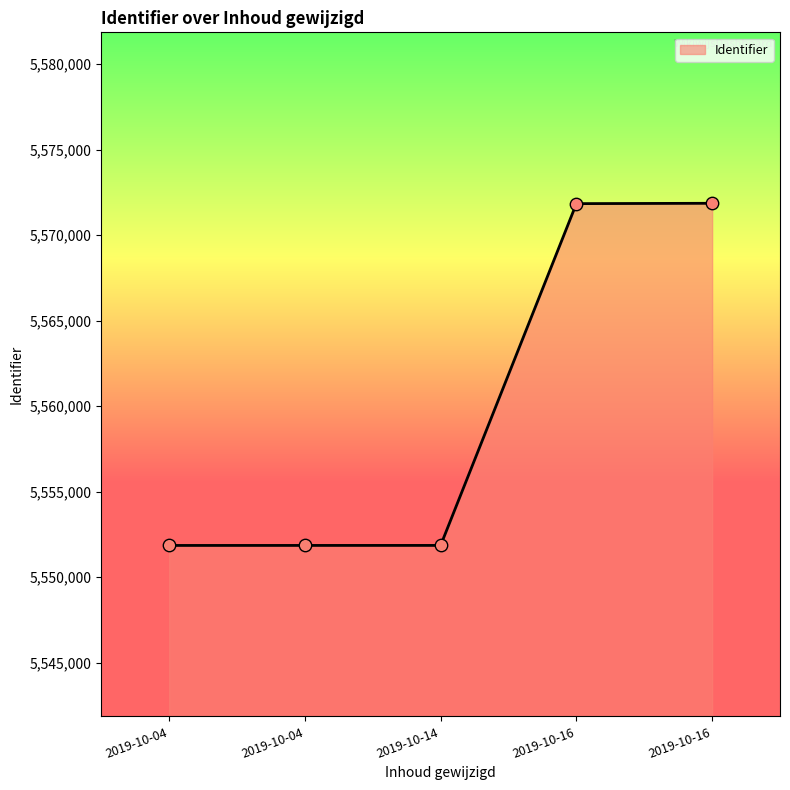

How many lines are shown in the chart?

1